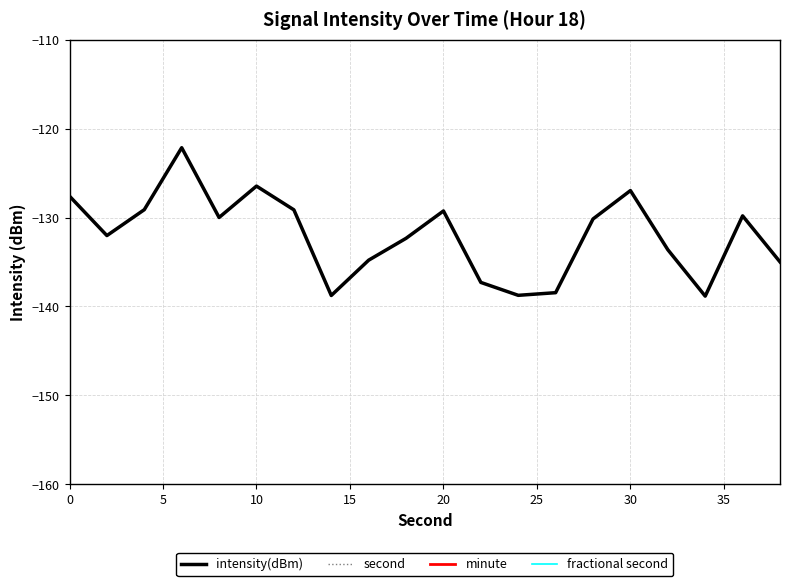

What is the minimum value for intensity(dBm)?

-138.8